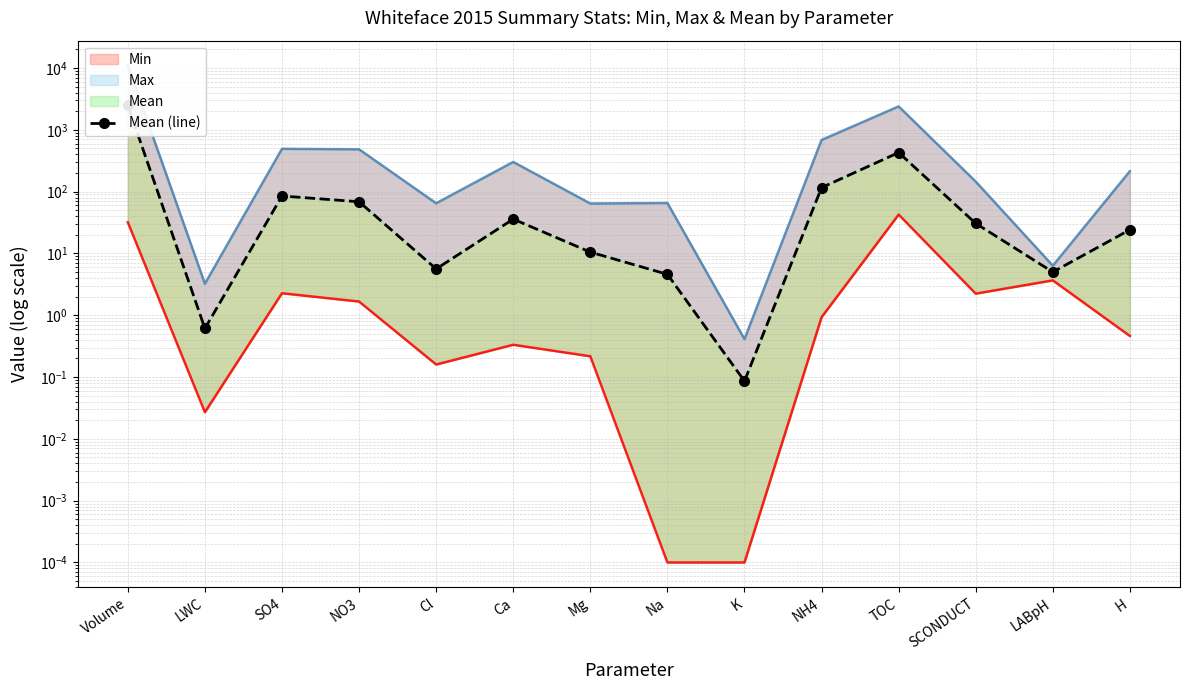

True or false: the data shows 116.3 at NH4.

True